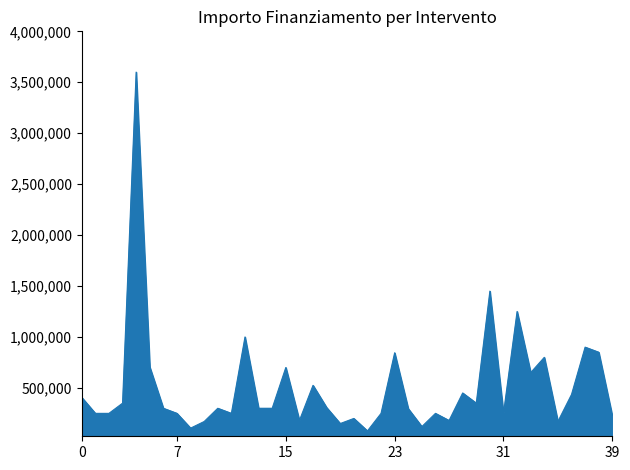

What is the difference between the maximum and minimum values?

3522500